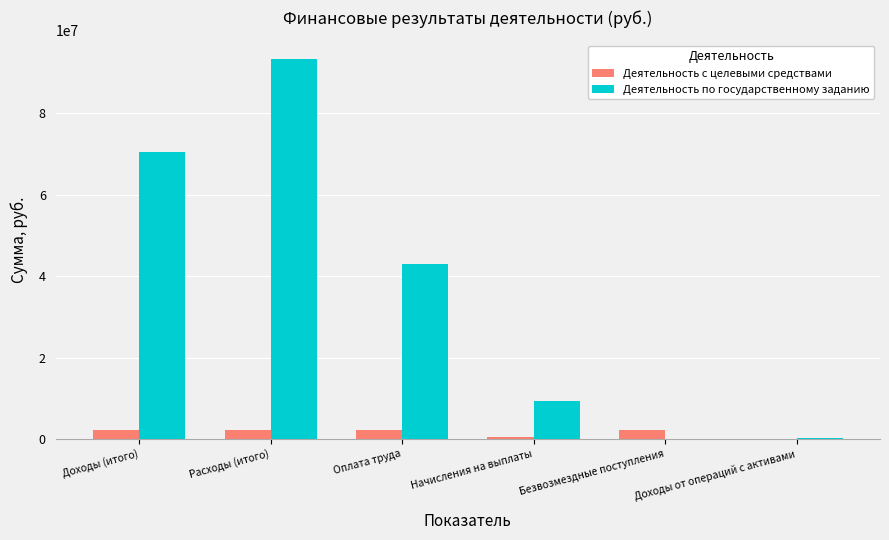

What is the average value of the Деятельность с целевыми средствами series?

1532674.1